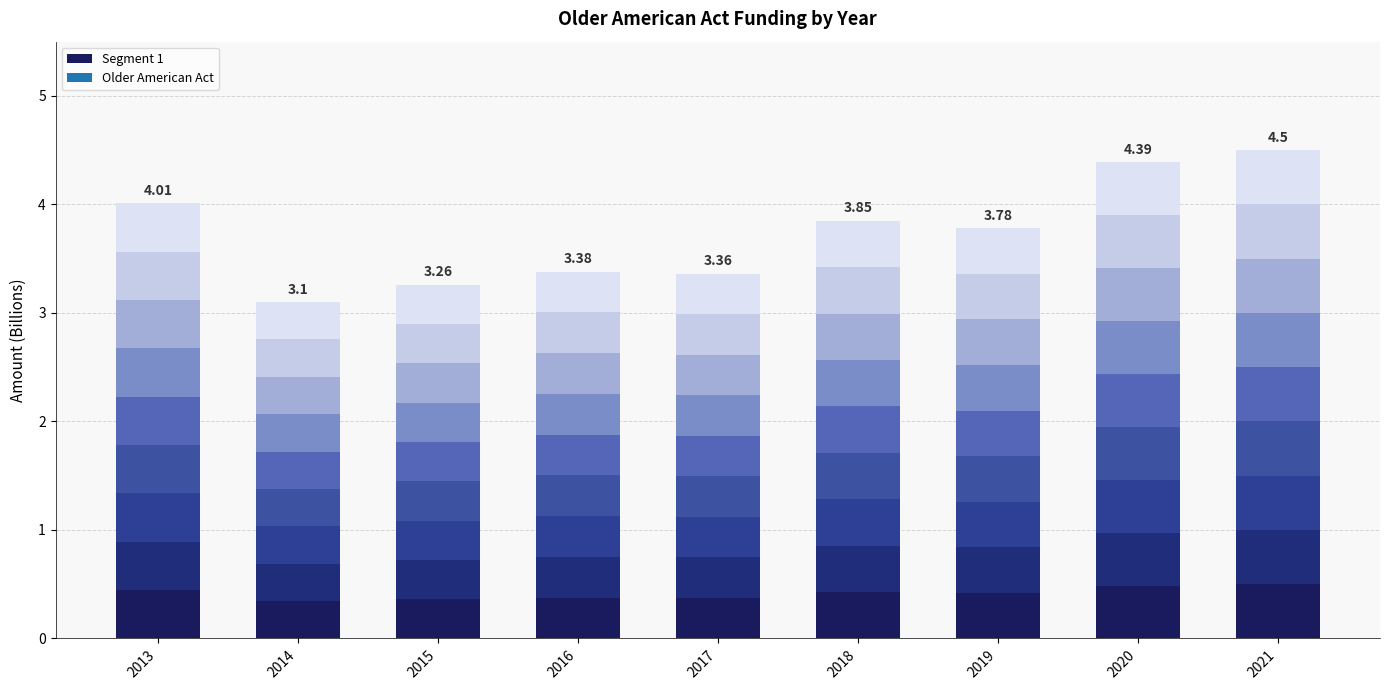

Reading right to left, what are all the values shown in this chart?

2021=0.5	2020=0.5	2019=0.4	2018=0.4	2017=0.4	2016=0.4	2015=0.4	2014=0.3	2013=0.4